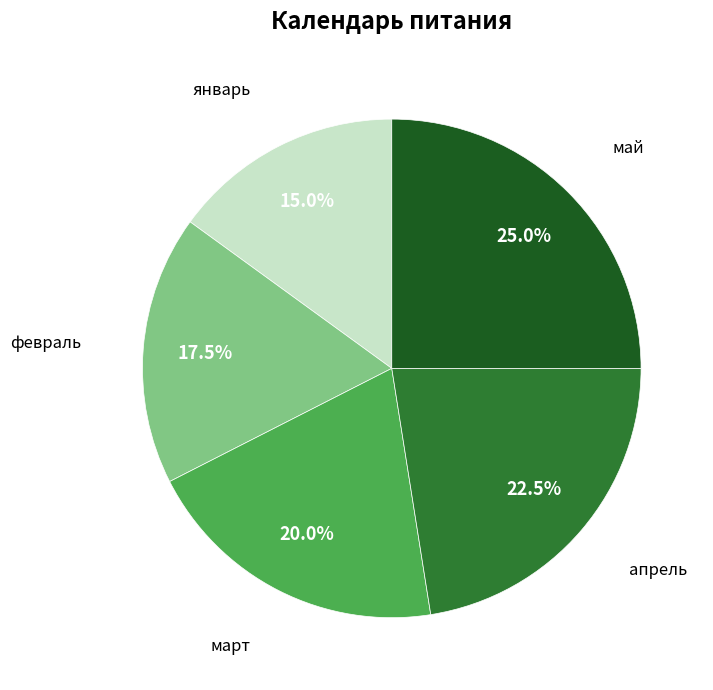

Is there any slice that represents more than half of the pie?

No